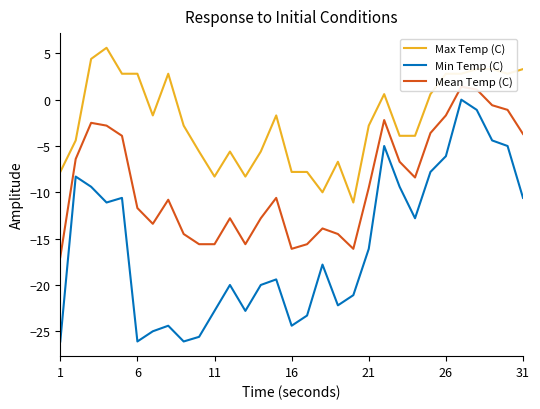

At which label does Min Temp (C) reach its minimum?

1